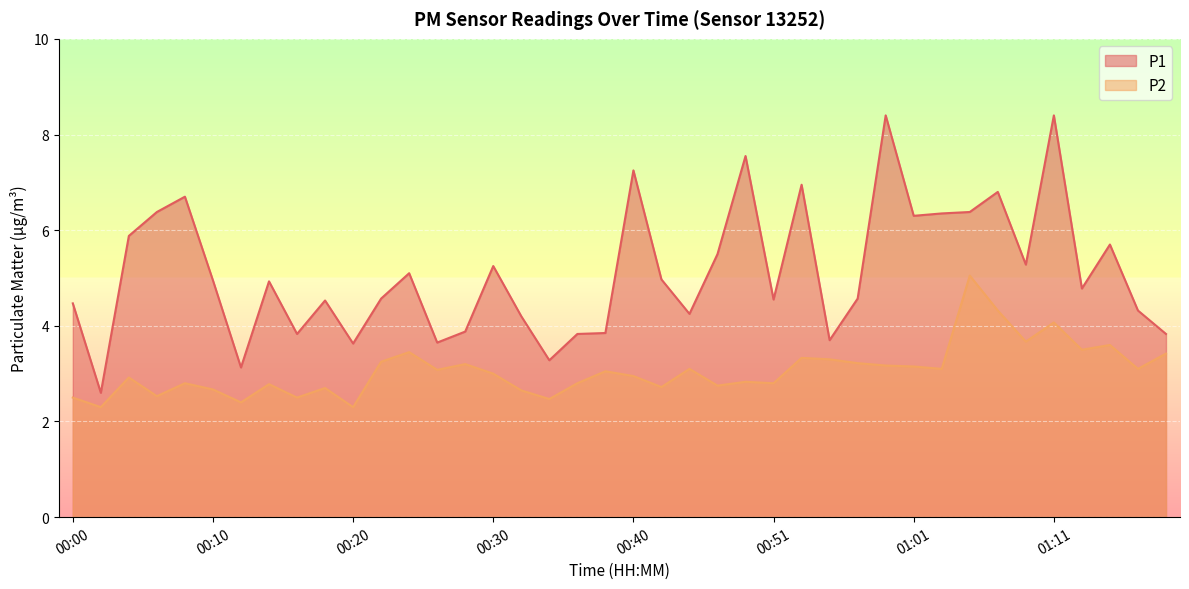

True or false: P2 has more than 1 points higher than both neighbors.

True